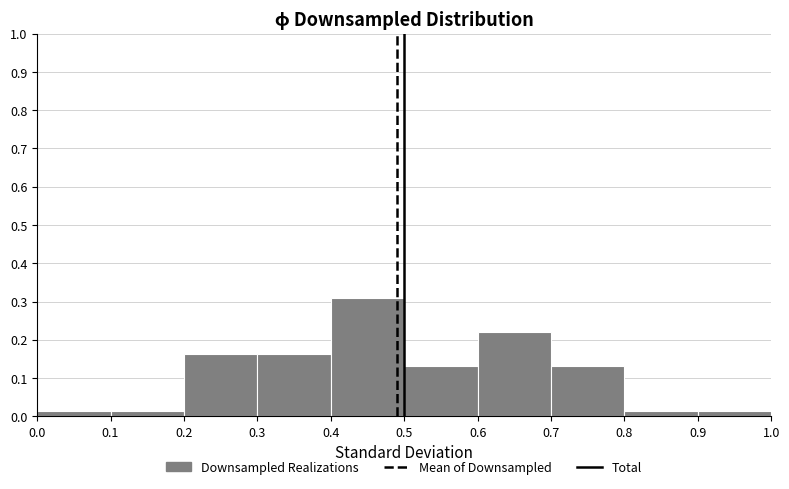

Reading left to right, list every bar in this chart as the range it spans on the x-axis followed by its height. The values are not printed on the chart, so give them approximately, as read against the axis.

0.0 to 0.1: 0.01
0.1 to 0.2: 0.01
0.2 to 0.3: 0.16
0.3 to 0.4: 0.16
0.4 to 0.5: 0.31
0.5 to 0.6: 0.13
0.6 to 0.7: 0.22
0.7 to 0.8: 0.13
0.8 to 0.9: 0.01
0.9 to 1.0: 0.01